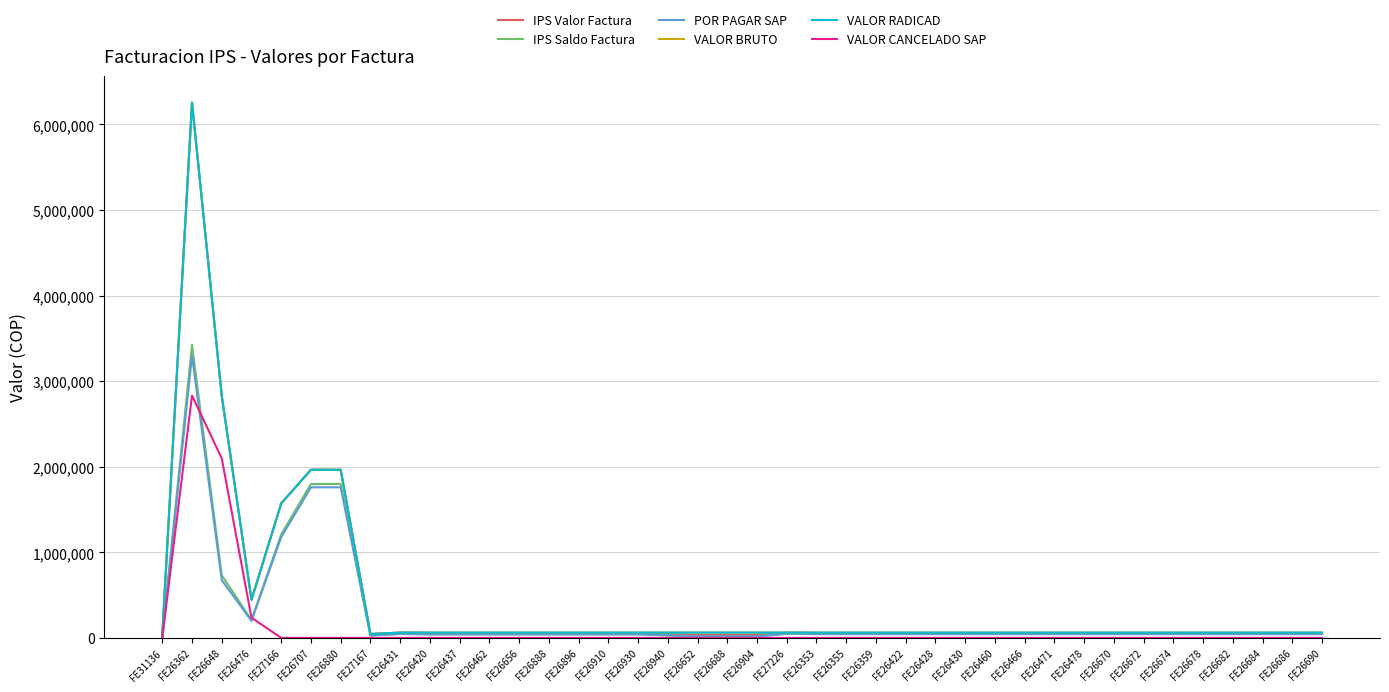

What value does the IPS Valor Factura series have at FE27166, to the nearest 100?

1571500